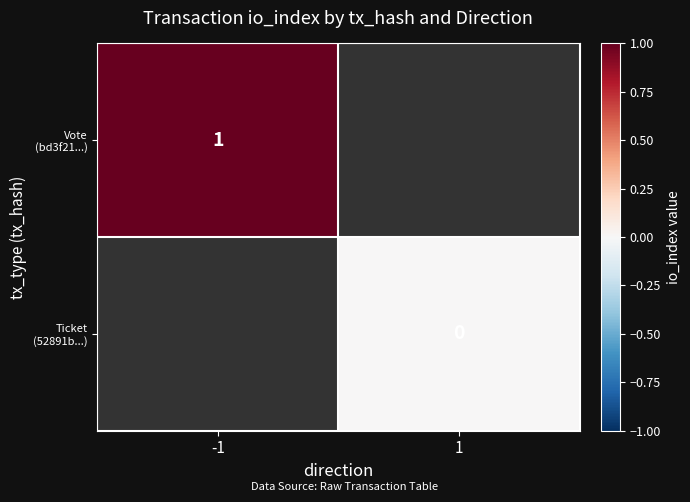

Count the number of data series in this chart.

2